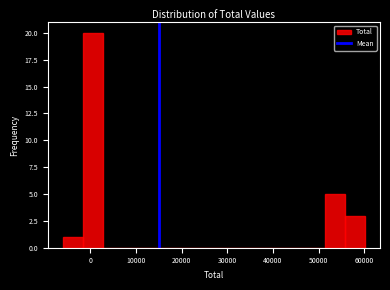

Which range on the x-axis has the tallest bar?

-2000 to 3000